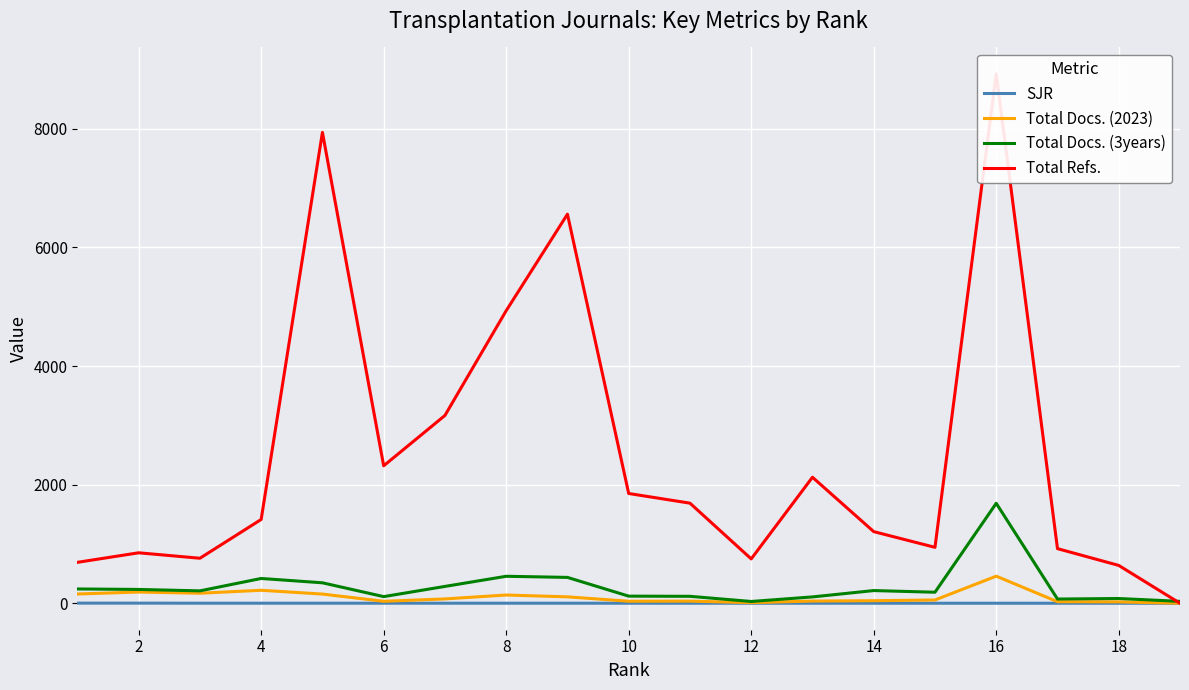

True or false: Total Docs. (2023) and Total Refs. intersect in this chart.

False